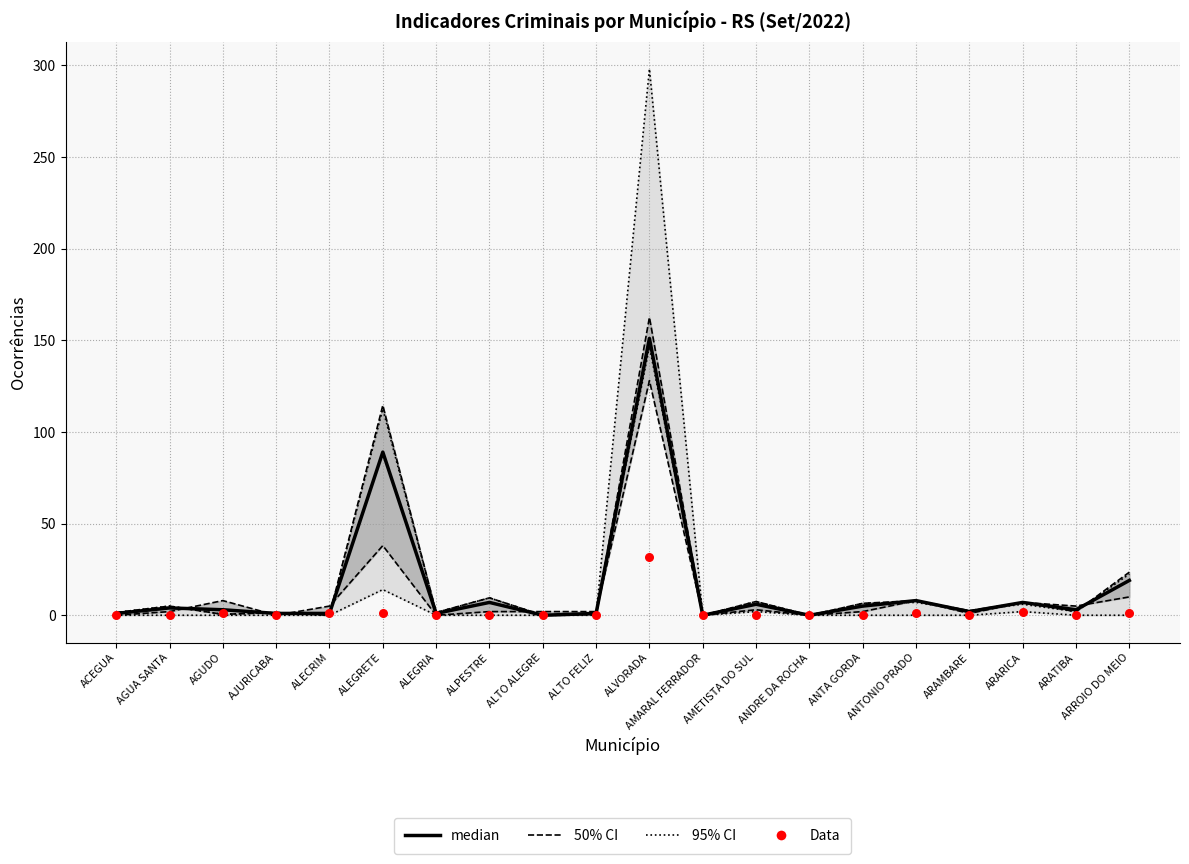

What are all the series names shown in the legend?

95% CI, 50% CI, median, Data